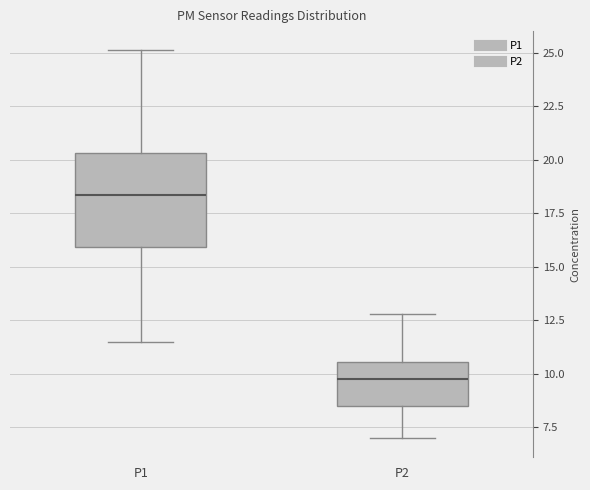

Where does the median line of the box for P1 sit on the y-axis? The values are not printed on the chart, so give them approximately, as read against the axis.

18.5